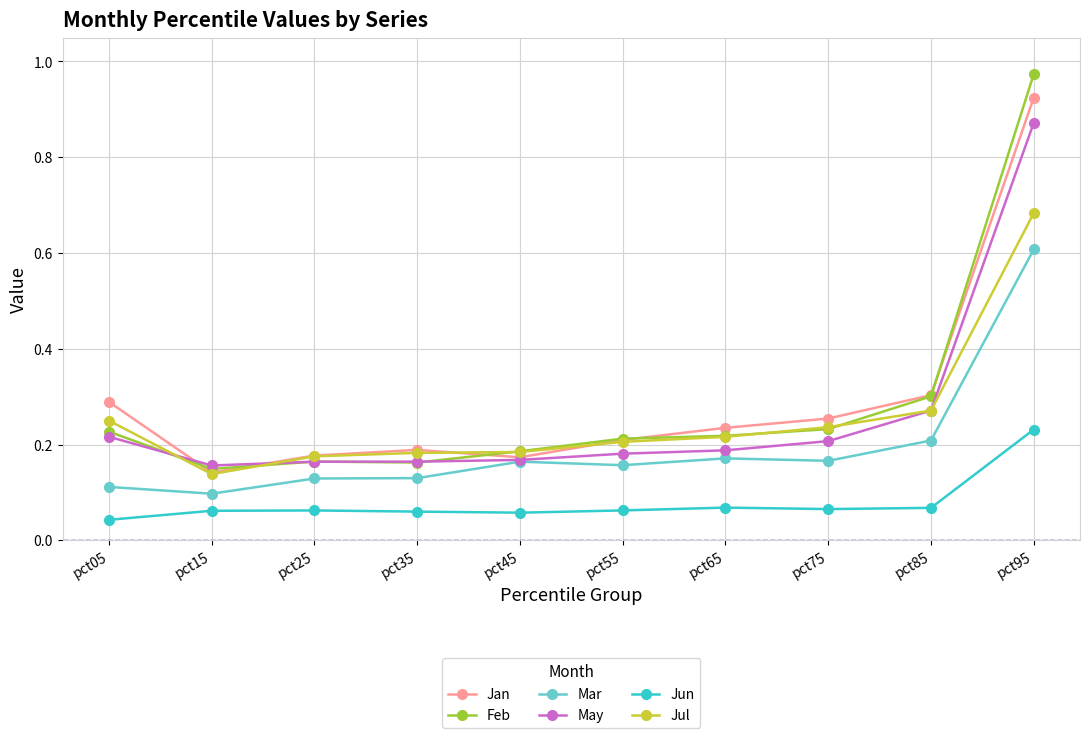

Between pct35 and pct95, which series saw the biggest shift?

Feb